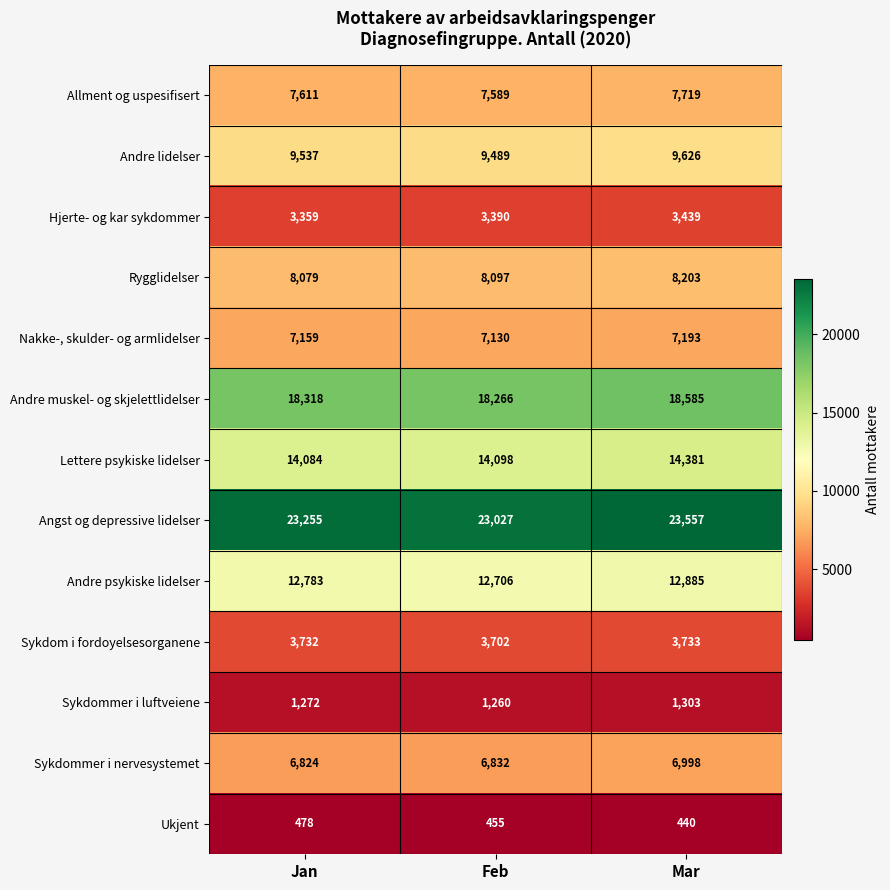

What is the difference between the highest and lowest values at Feb?

22572